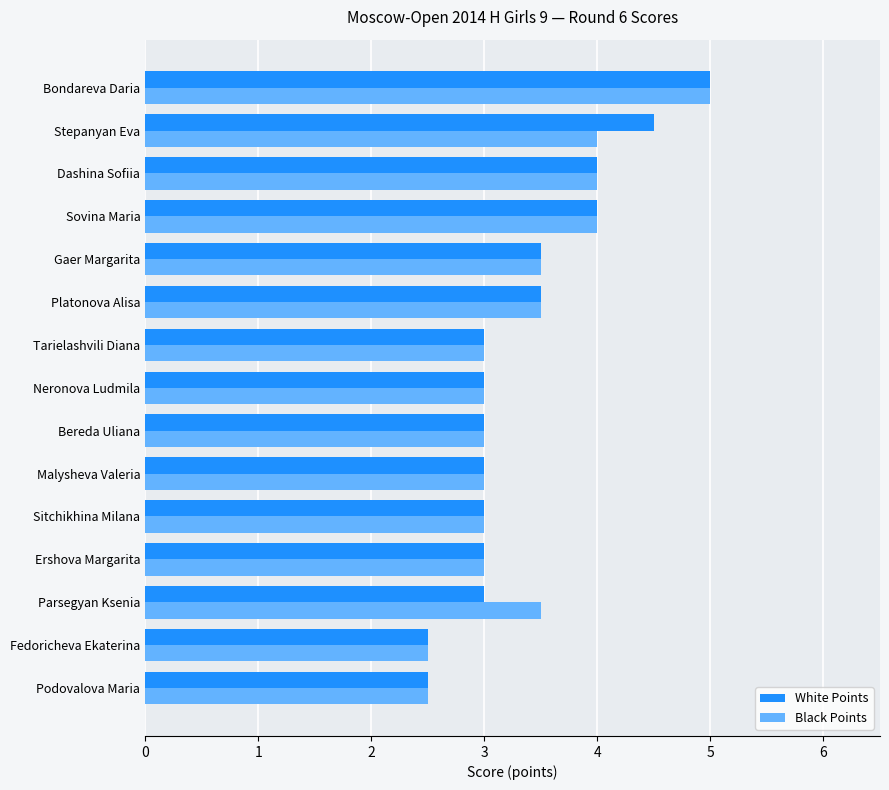

Is the value of White Points at Bondareva Daria greater than the value of Black Points at Podovalova Maria?

Yes